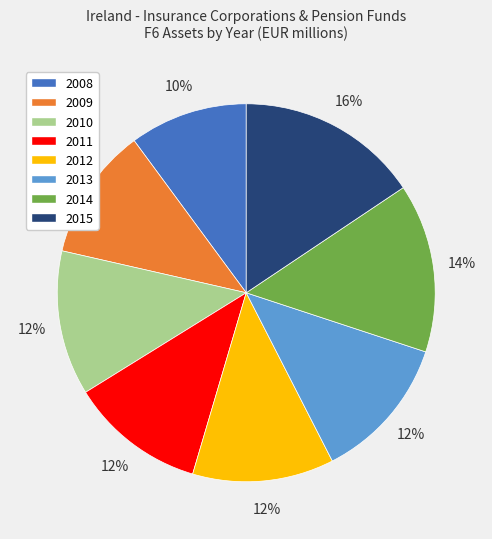

Do 2008 and 2010 together represent more than half of the pie?

No